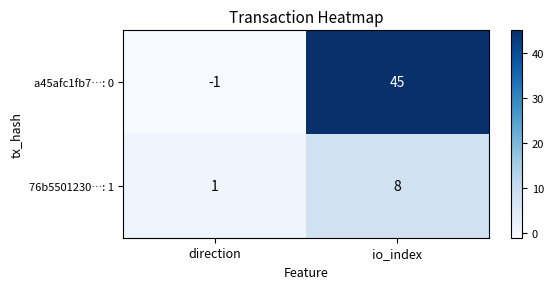

What is the sum of the 76b5501230…: 1 values at io_index and direction?

9